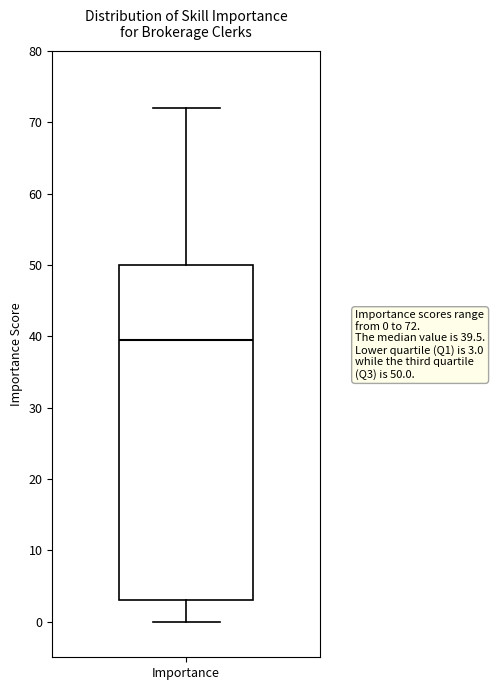

Where does the upper whisker of the box for Importance end on the y-axis? The values are not printed on the chart, so give them approximately, as read against the axis.

72